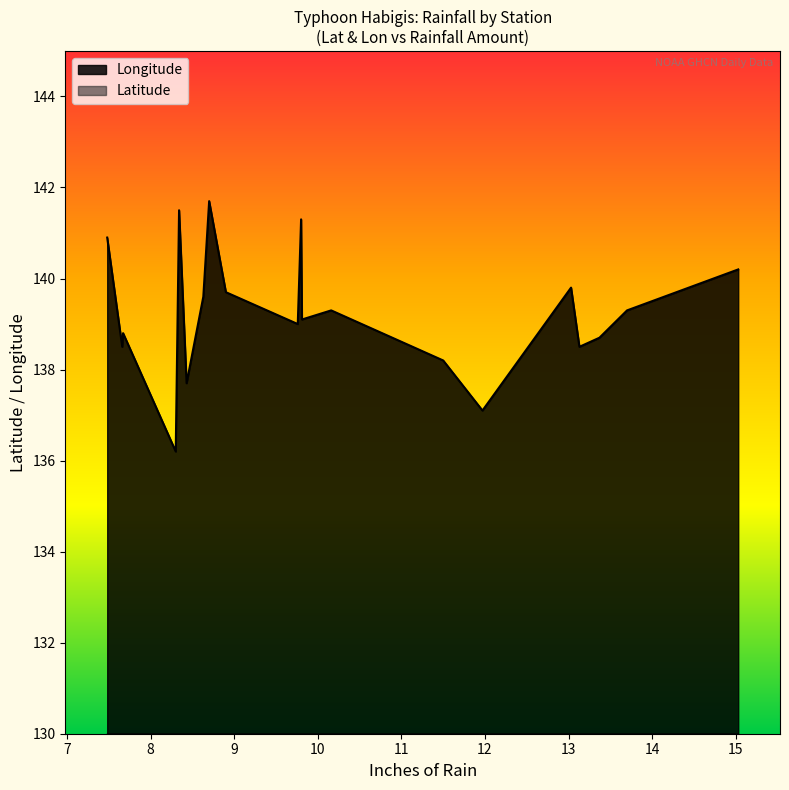

In Longitude, how many points are higher than both neighbors (excluding endpoints)?

6